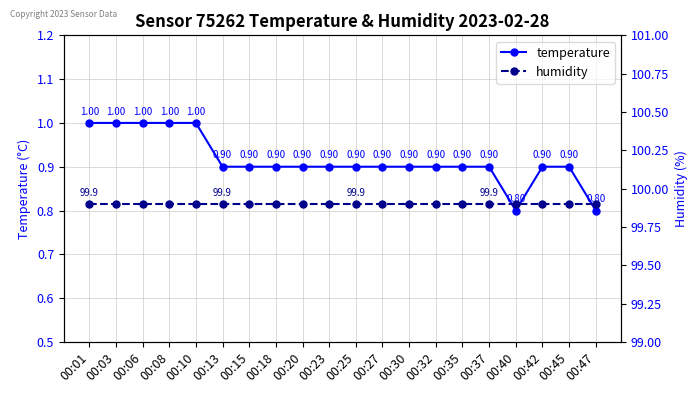

Reading left to right, transcribe all the data shown in this chart.

temperature: 00:01=1.0	00:03=1.0	00:06=1.0	00:08=1.0	00:10=1.0	00:13=0.9	00:15=0.9	00:18=0.9	00:20=0.9	00:23=0.9	00:25=0.9	00:27=0.9	00:30=0.9	00:32=0.9	00:35=0.9	00:37=0.9	00:40=0.8	00:42=0.9	00:45=0.9	00:47=0.8
humidity: 00:01=99.9	00:03=99.9	00:06=99.9	00:08=99.9	00:10=99.9	00:13=99.9	00:15=99.9	00:18=99.9	00:20=99.9	00:23=99.9	00:25=99.9	00:27=99.9	00:30=99.9	00:32=99.9	00:35=99.9	00:37=99.9	00:40=99.9	00:42=99.9	00:45=99.9	00:47=99.9